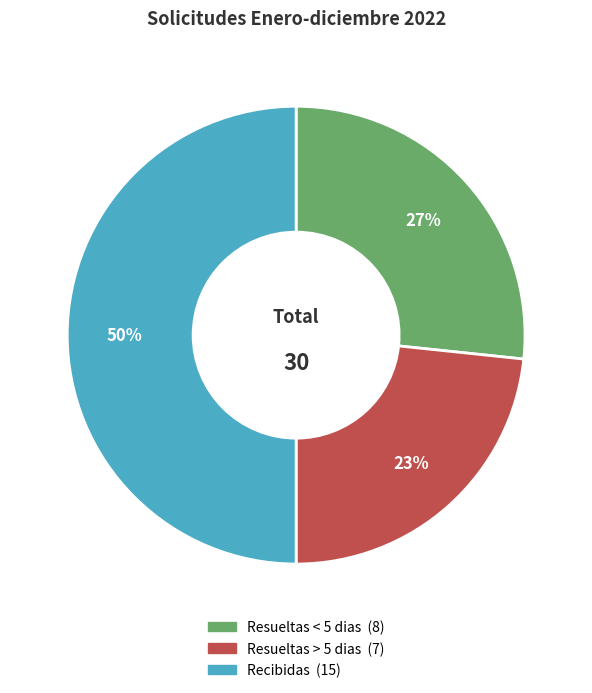

Is the sum of Resueltas > 5 dias and Recibidas greater than half?

Yes